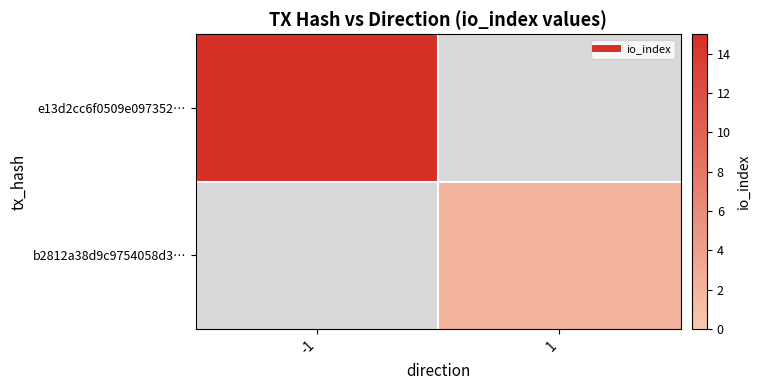

The value of b2812a38d9c9754058d3… at 1 is 1.2. True or false?

False